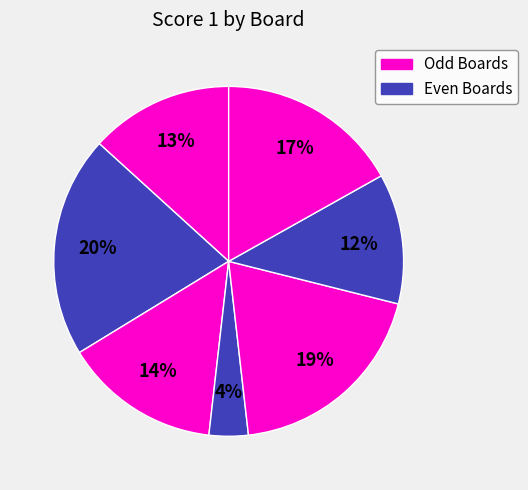

Count the number of slices in the pie.

7